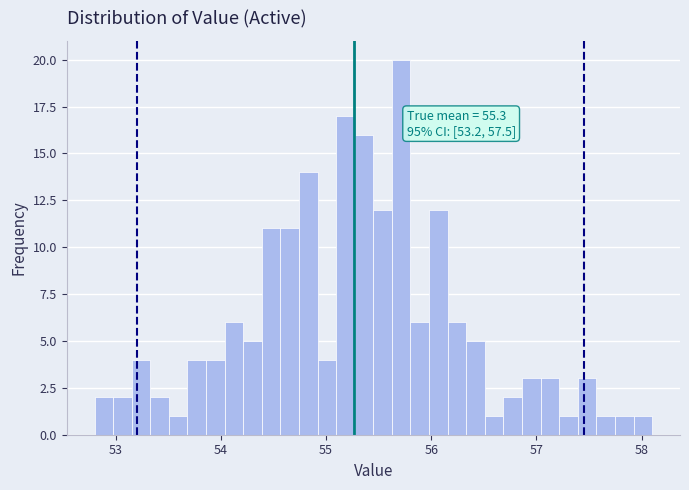

Read against the x-axis, roughly where is the centre of the tallest bar?

55.7